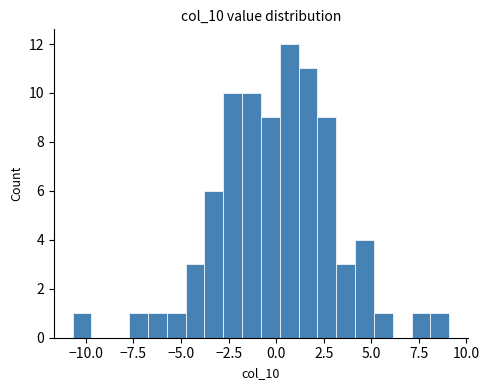

Around what value on the x-axis is the tallest bar? Give the approximate position of its centre, as read against the axis.

0.5